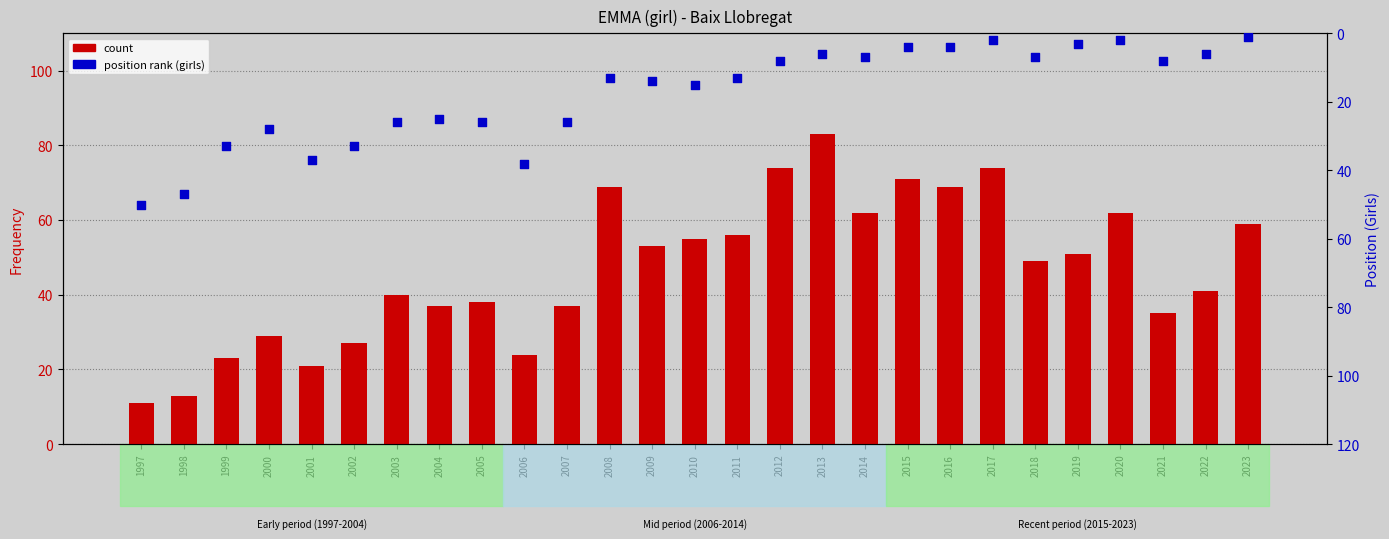

At how many categories does at least one series exceed 3?

27